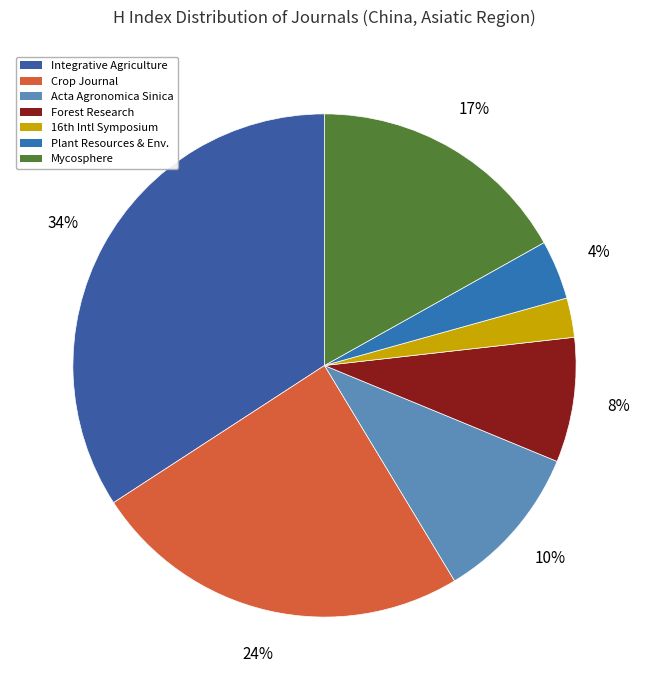

How many slices are in this pie chart?

7